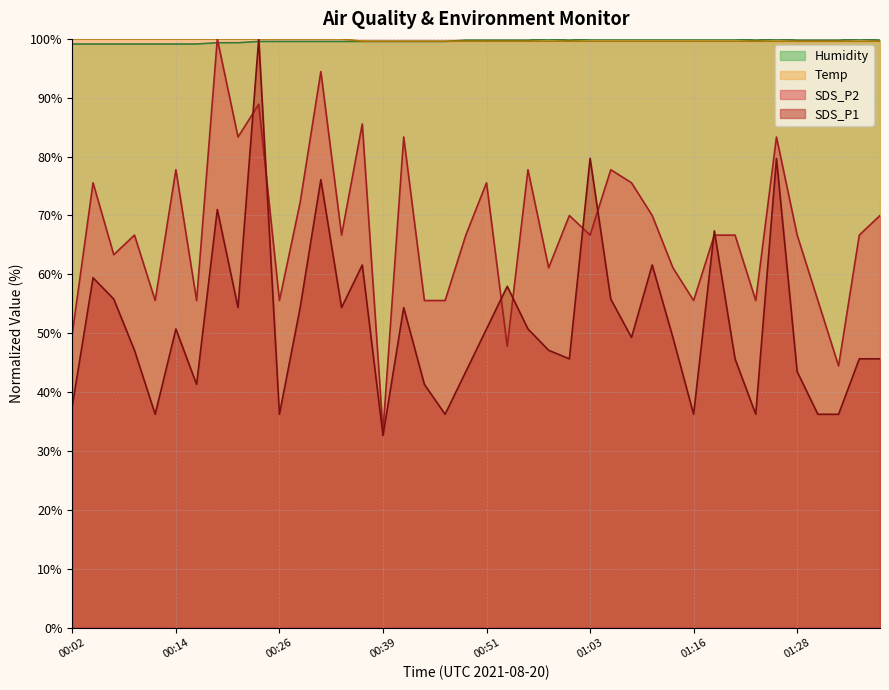

What is the difference between the maximum and minimum values in the Humidity series?

0.9